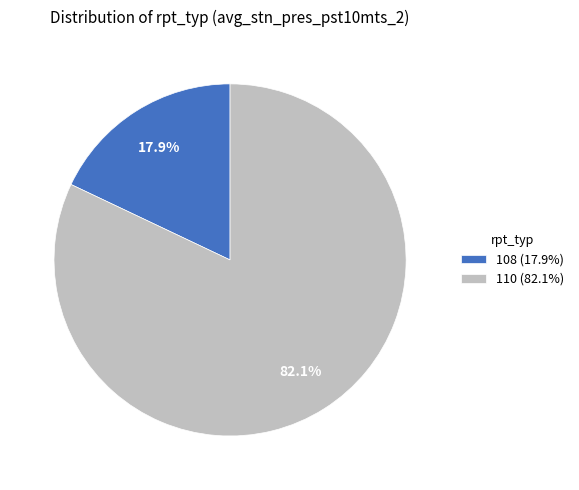

What is the total percentage of 110 (82.1%) and 108 (17.9%)?

100.0%